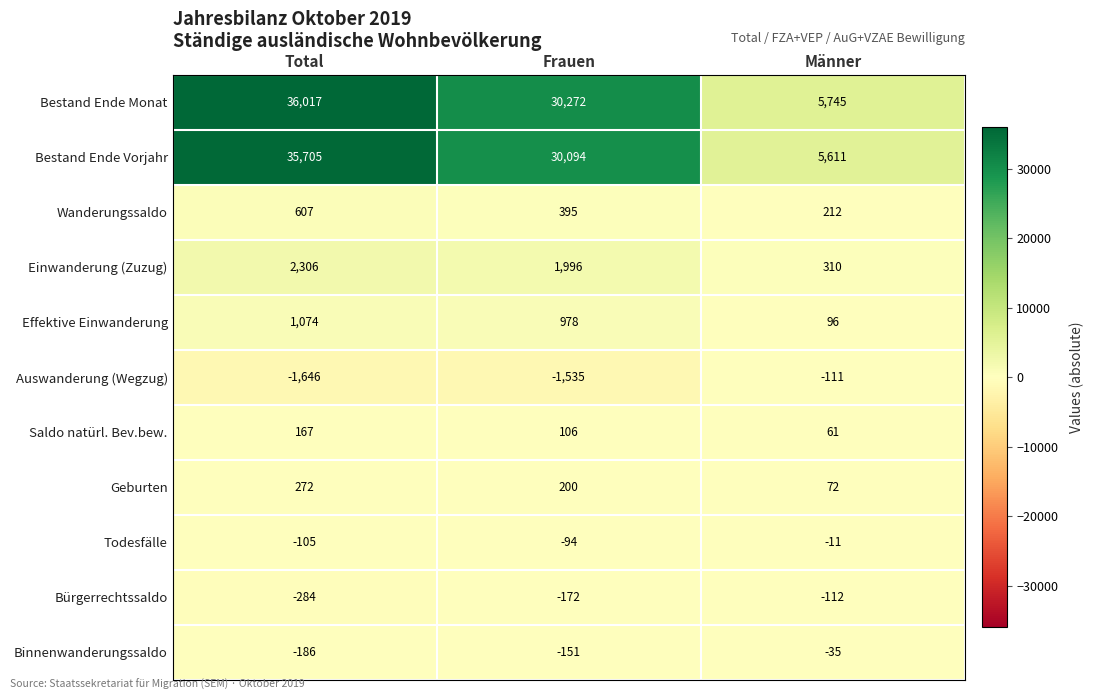

What is the lowest value of the Auswanderung (Wegzug) series?

-1646